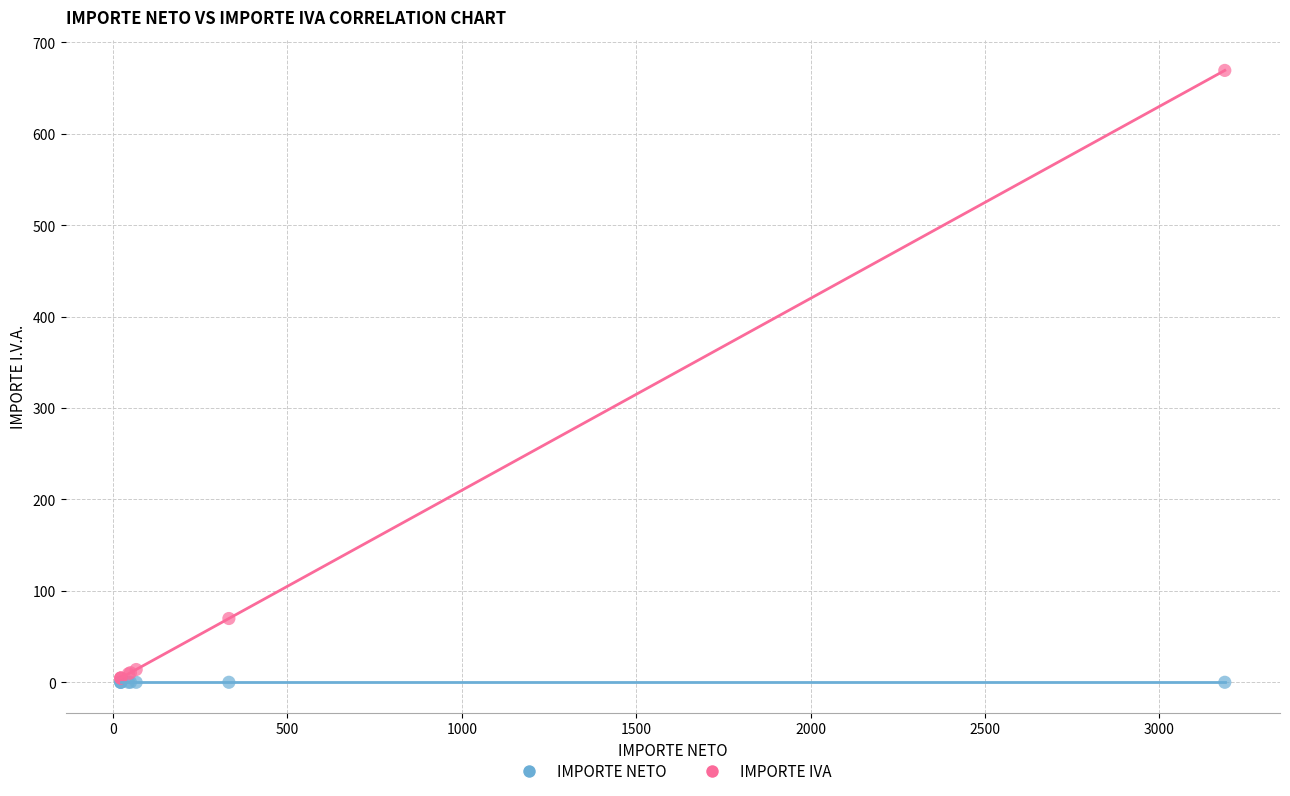

In the IMPORTE IVA series, what Y value is closest to 337?

69.8